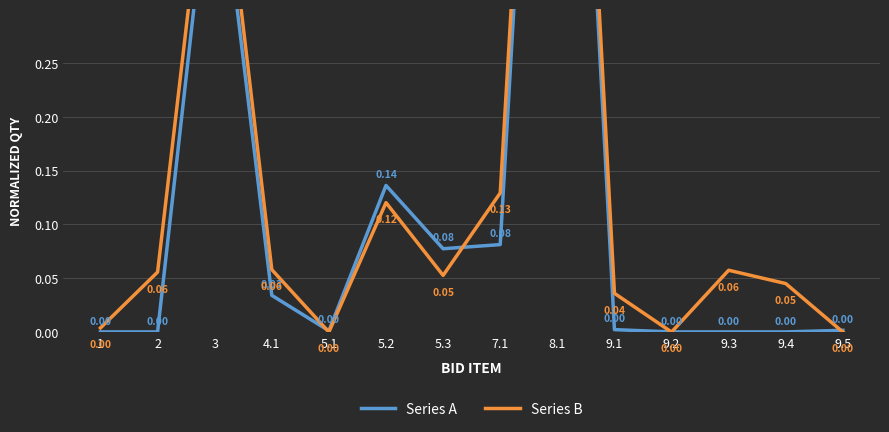

What is the label of the 12th point from the right?

3